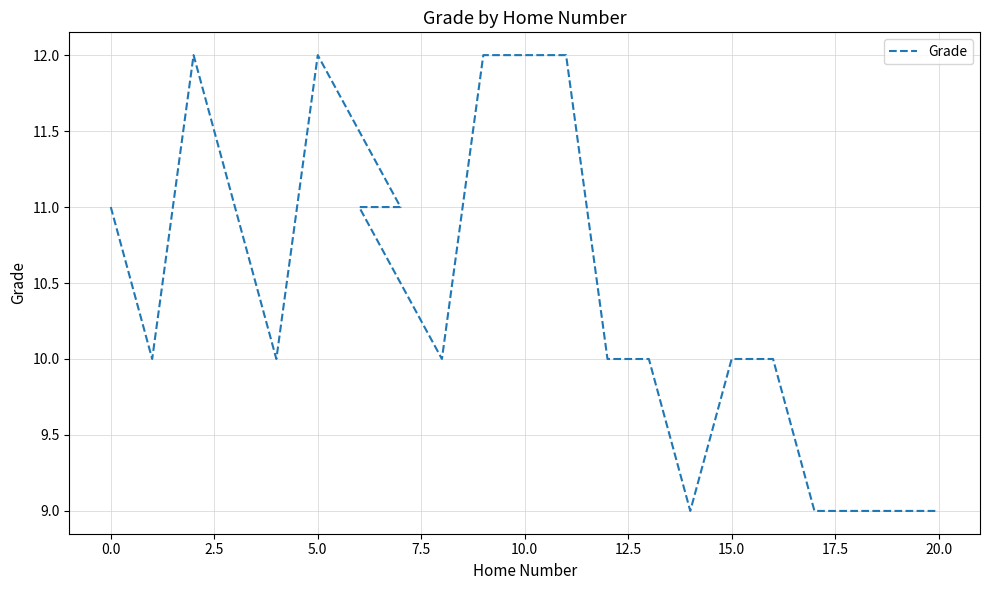

What is the maximum value shown in the chart?

12